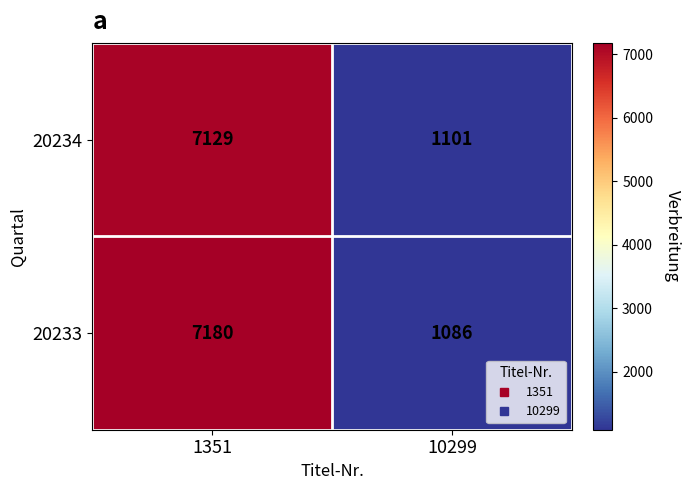

True or false: 20234 has a value of 1899 at 10299.

False